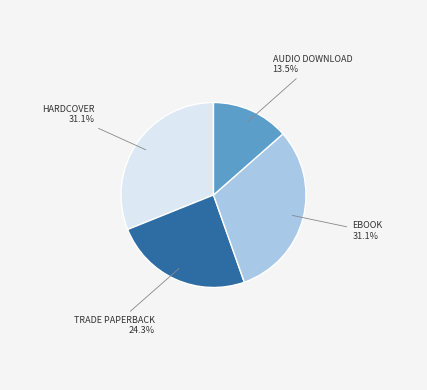

Is there a majority slice in this chart?

No